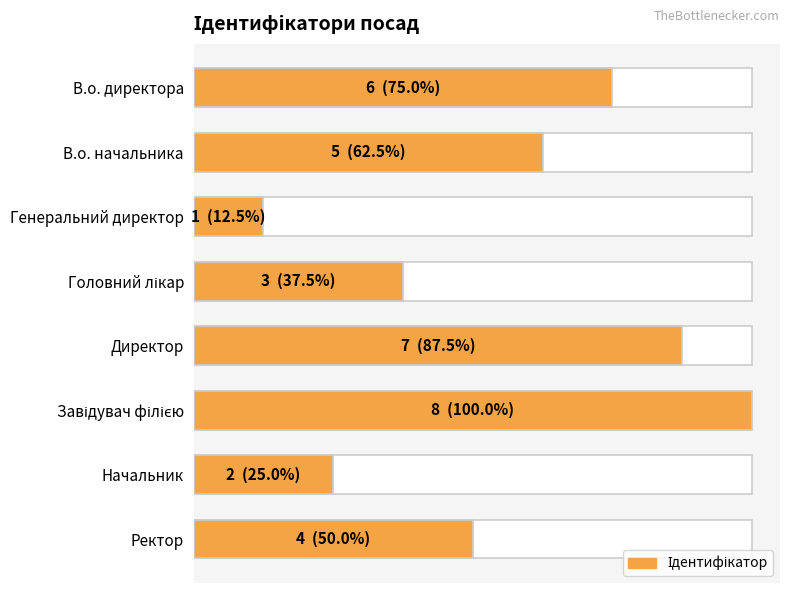

What is the difference between the second highest and second lowest values?

5